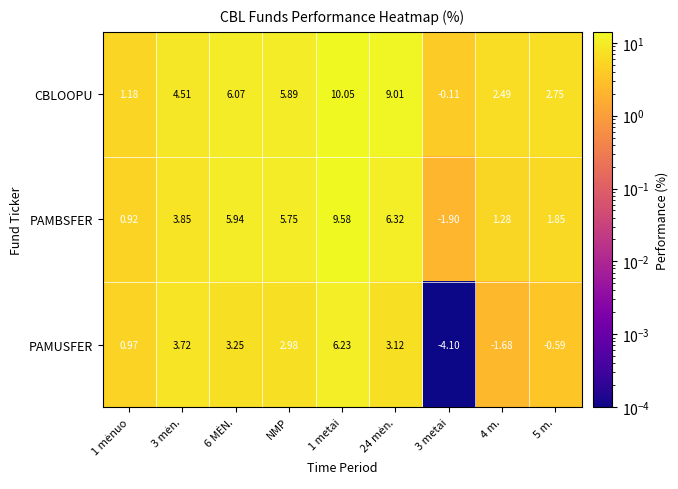

What is the greatest value displayed?

10.1